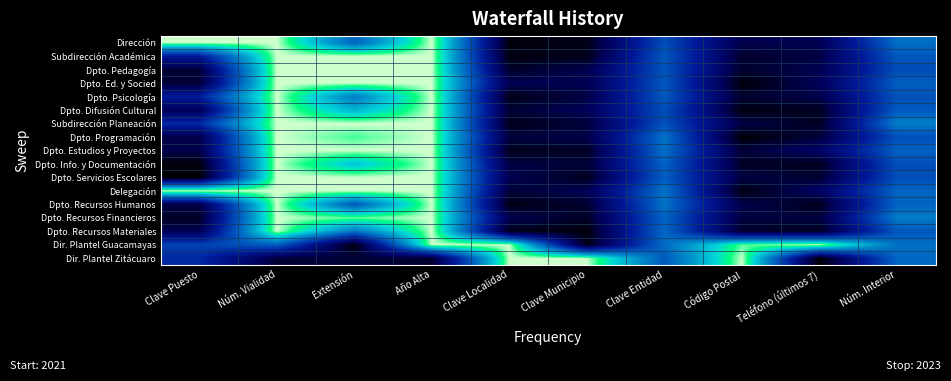

What is the difference between the highest and lowest values at Clave Puesto?

1.0